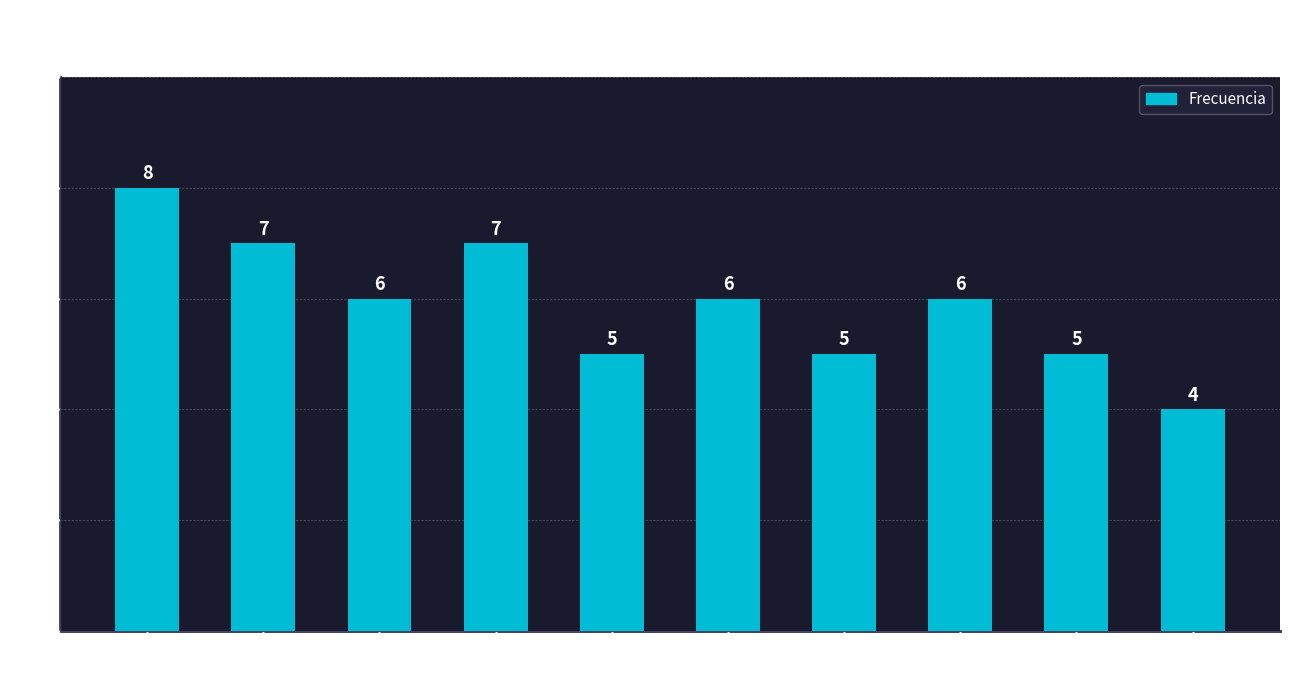

What is the change in value from 2019 to 2009?

+1